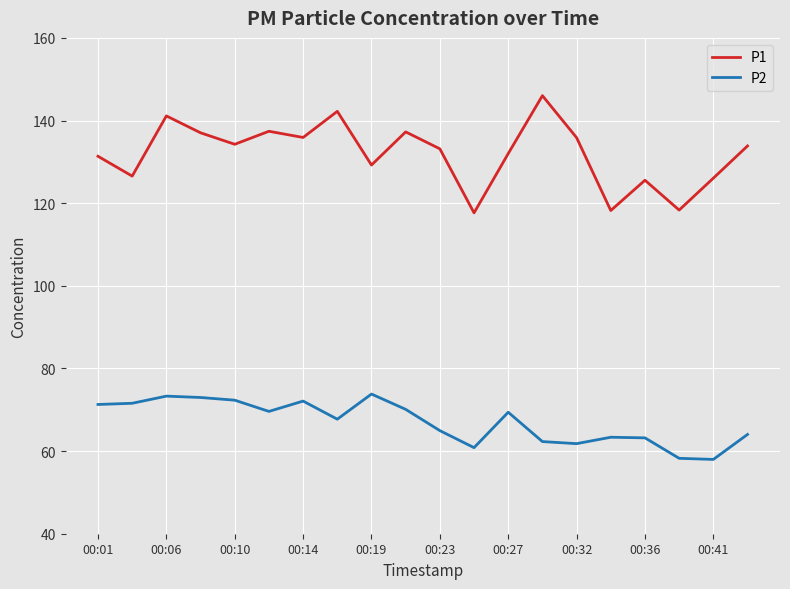

What is the minimum value shown in the chart?

58.0